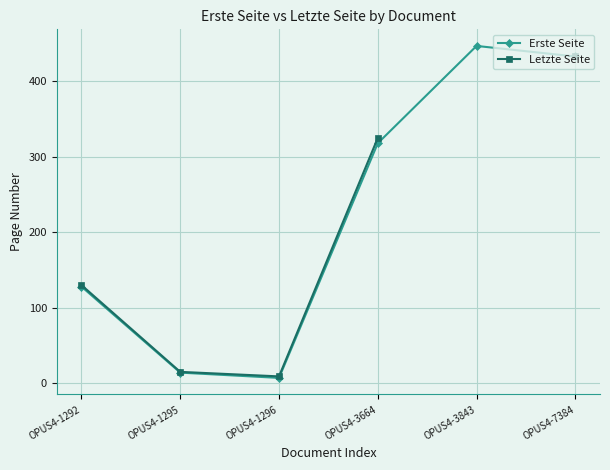

What is the difference between the Letzte Seite values at OPUS4-1296 and OPUS4-3664?

316.0